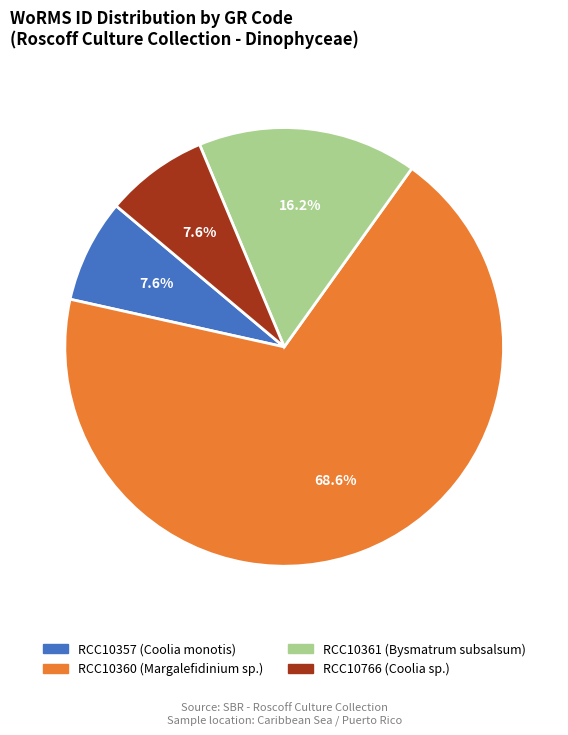

Which slice is the largest?

RCC10360 (Margalefidinium sp.)